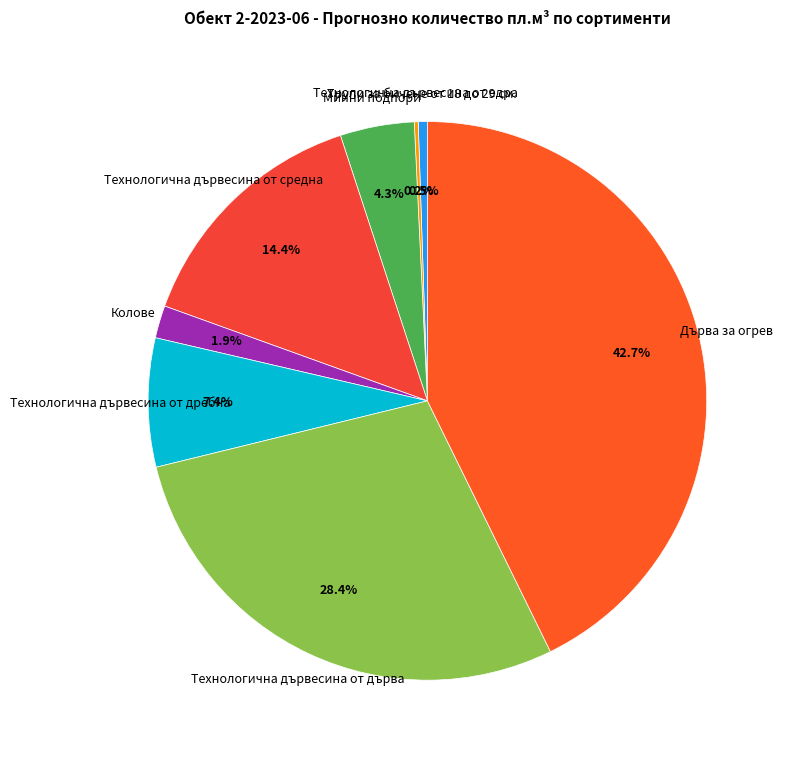

Count the number of slices in the pie.

8